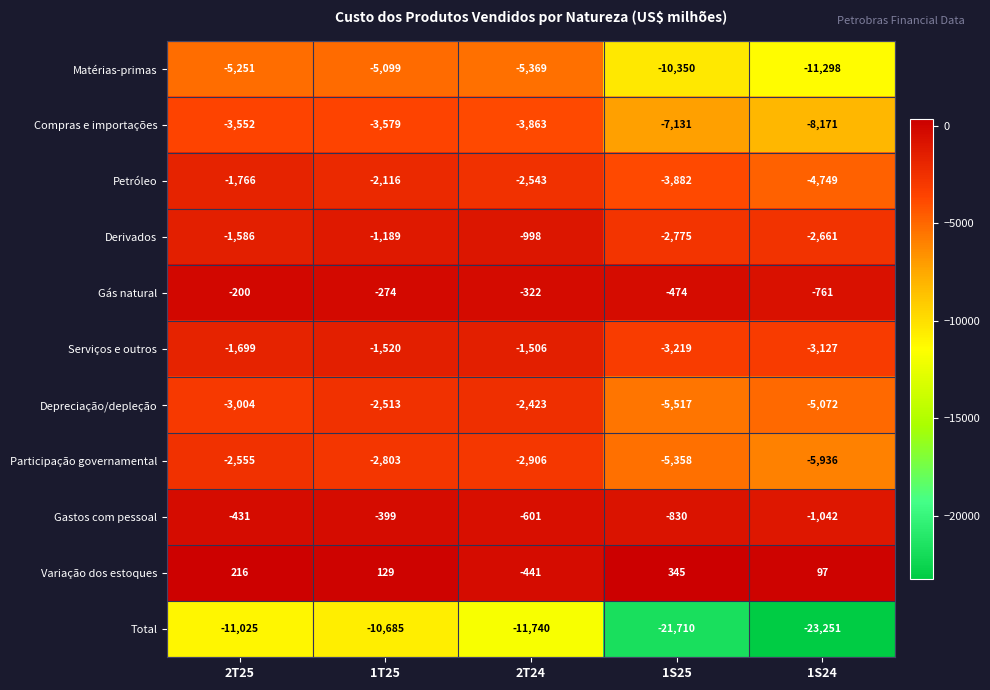

What is the maximum value for Derivados?

-998